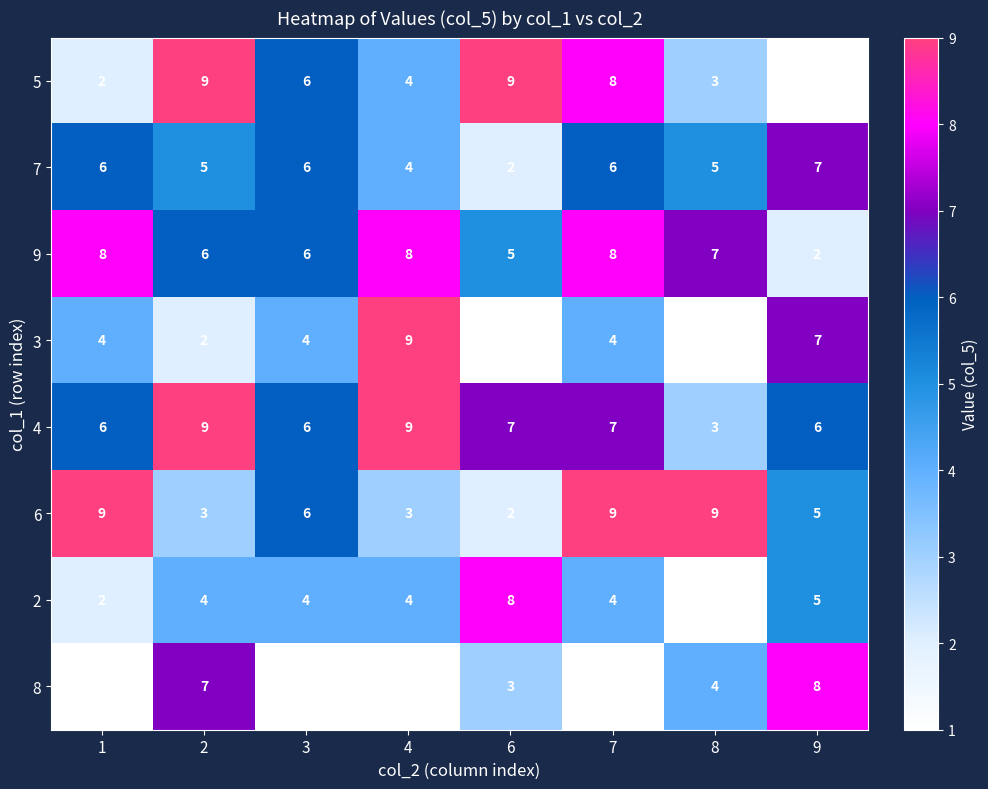

Is the value of 3 at 7 greater than the value of 6 at 1?

No